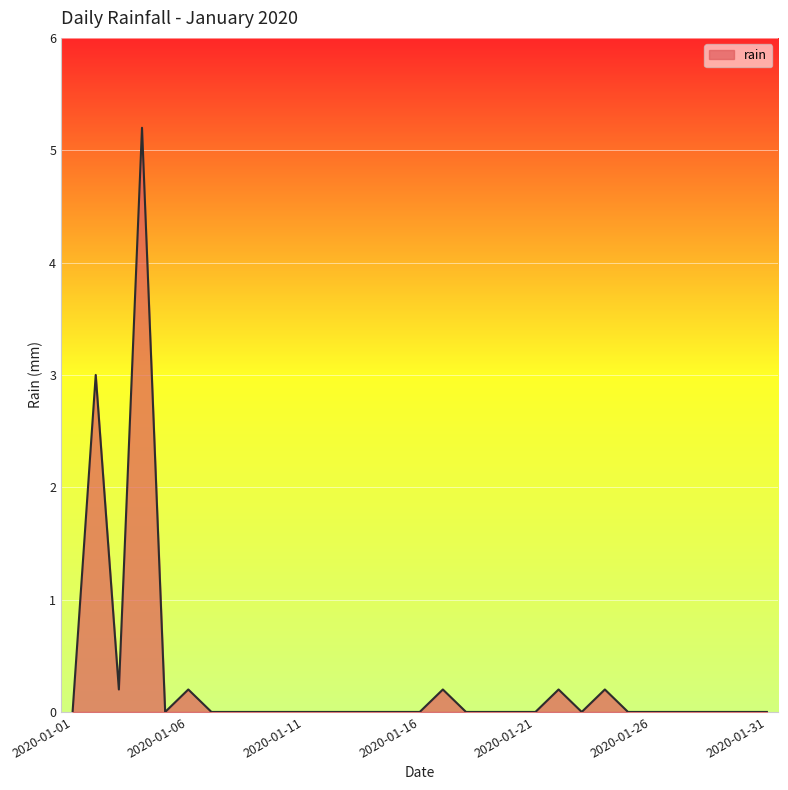

What is the greatest value displayed?

5.2